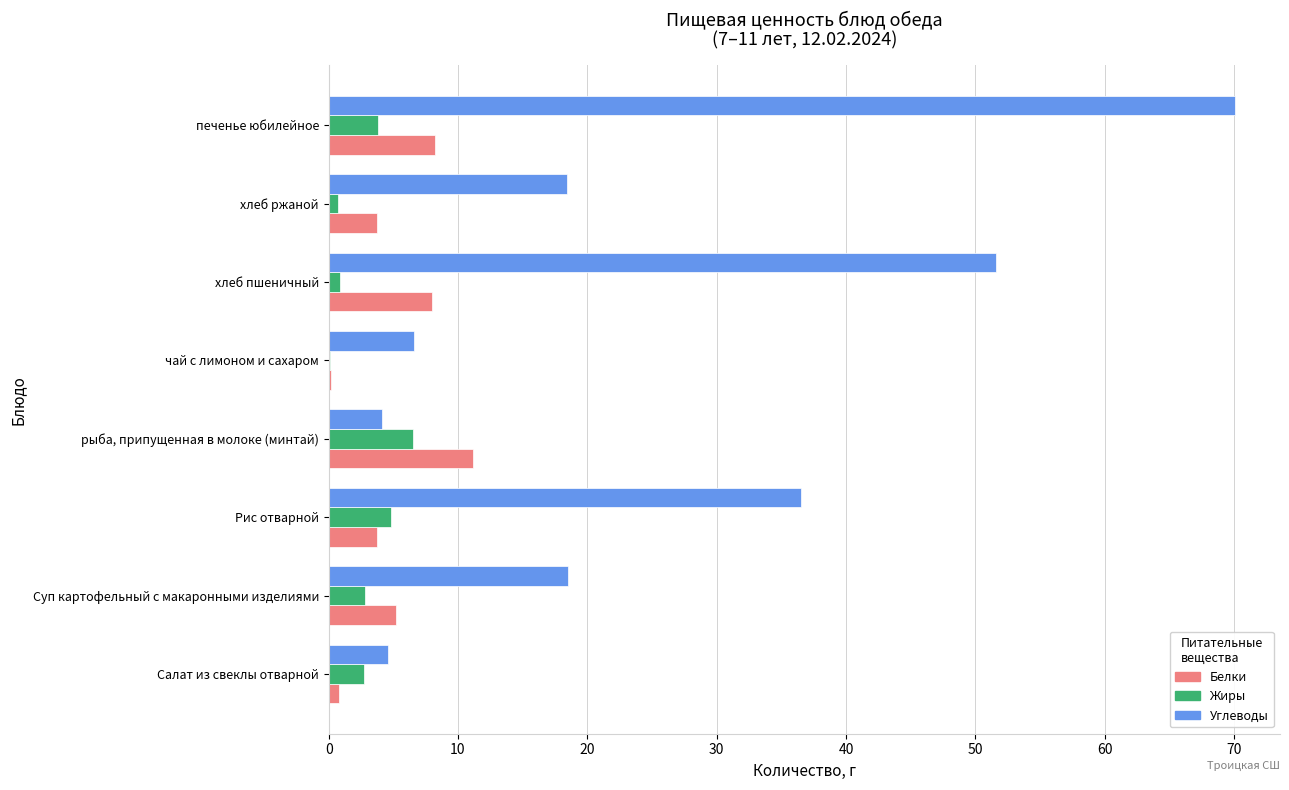

What value does the Жиры series have at печенье юбилейное?

3.8